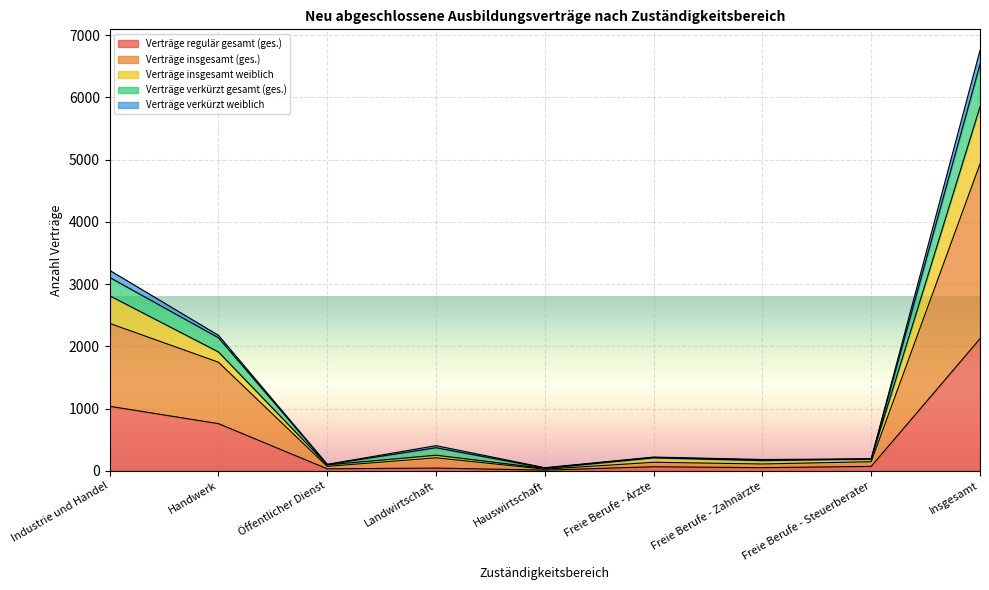

Where is the first local minimum for Verträge verkürzt gesamt (ges.)?

Öffentlicher Dienst